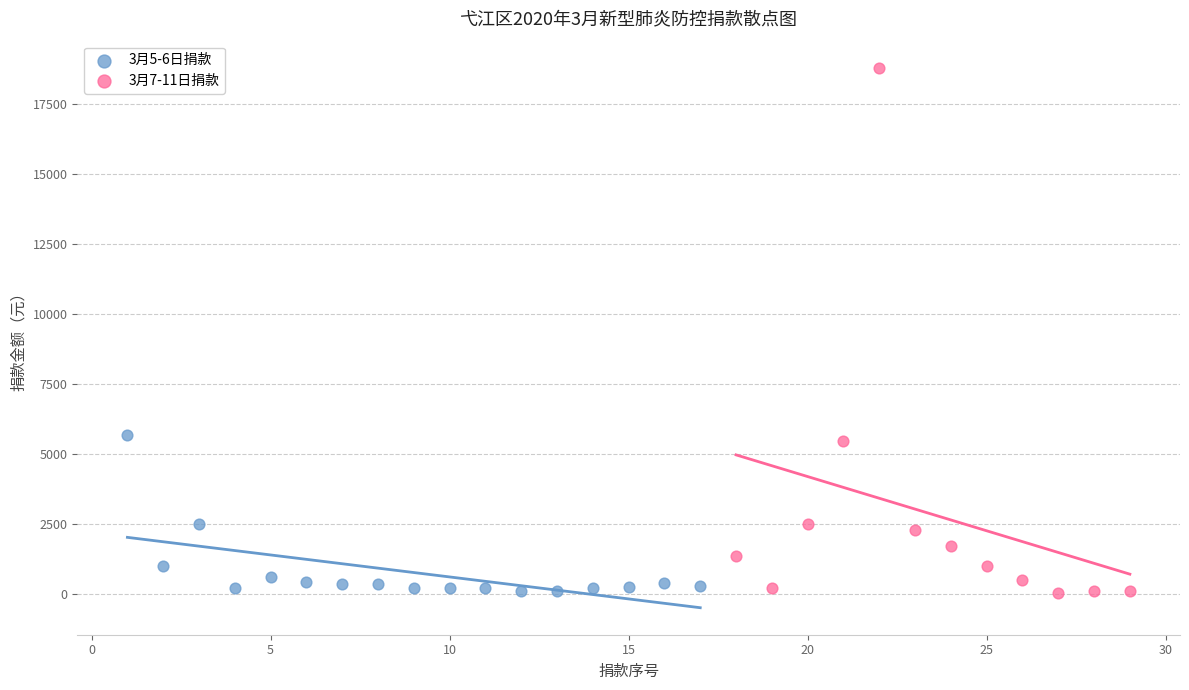

Which series has the widest spread of Y values?

3月7-11日捐款